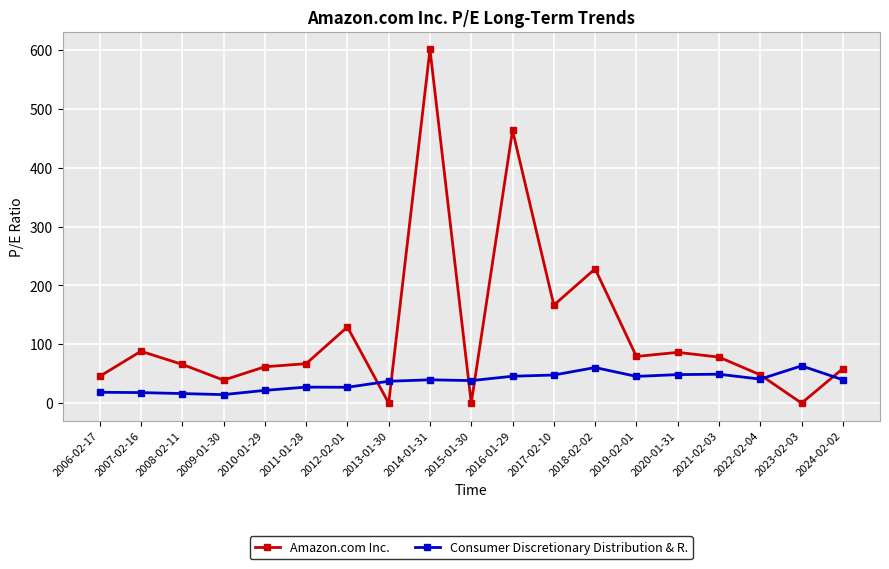

Is the value of Amazon.com Inc. at 2018-02-02 greater than the value of Consumer Discretionary Distribution & R. at 2006-02-17?

Yes